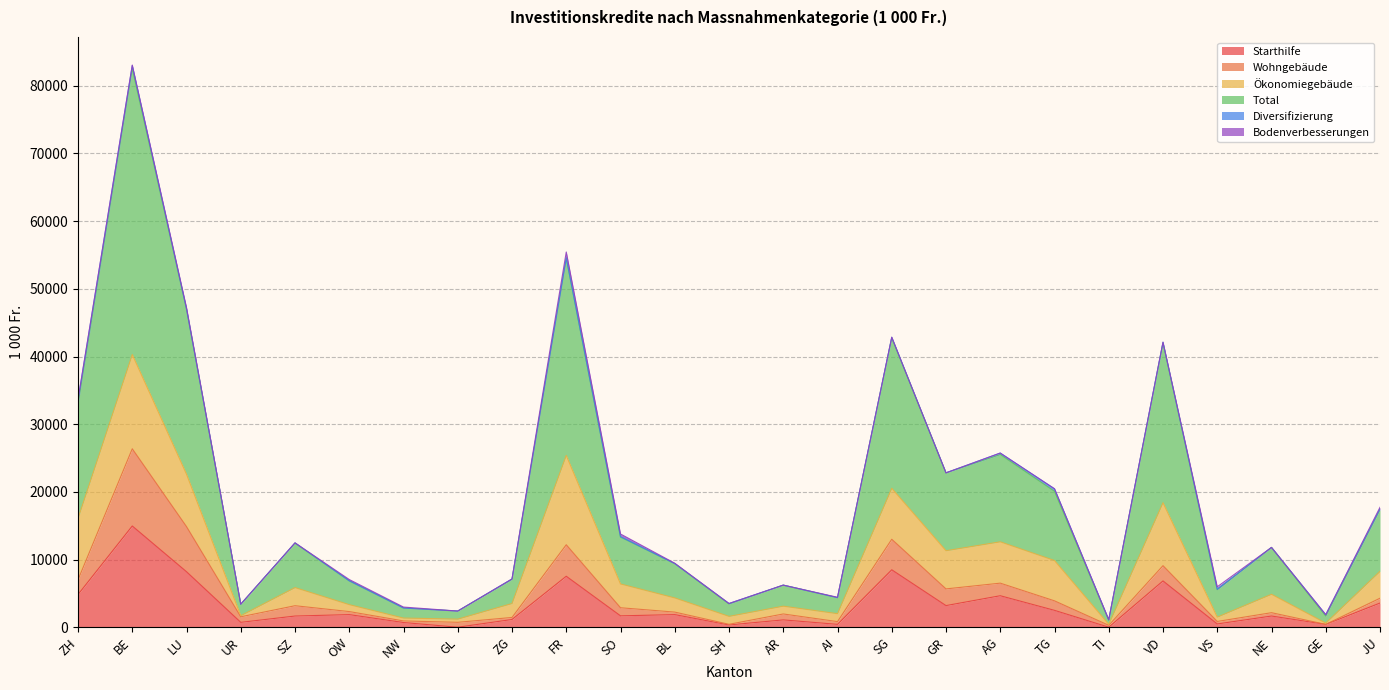

What is the maximum value for Starthilfe?

14958.0